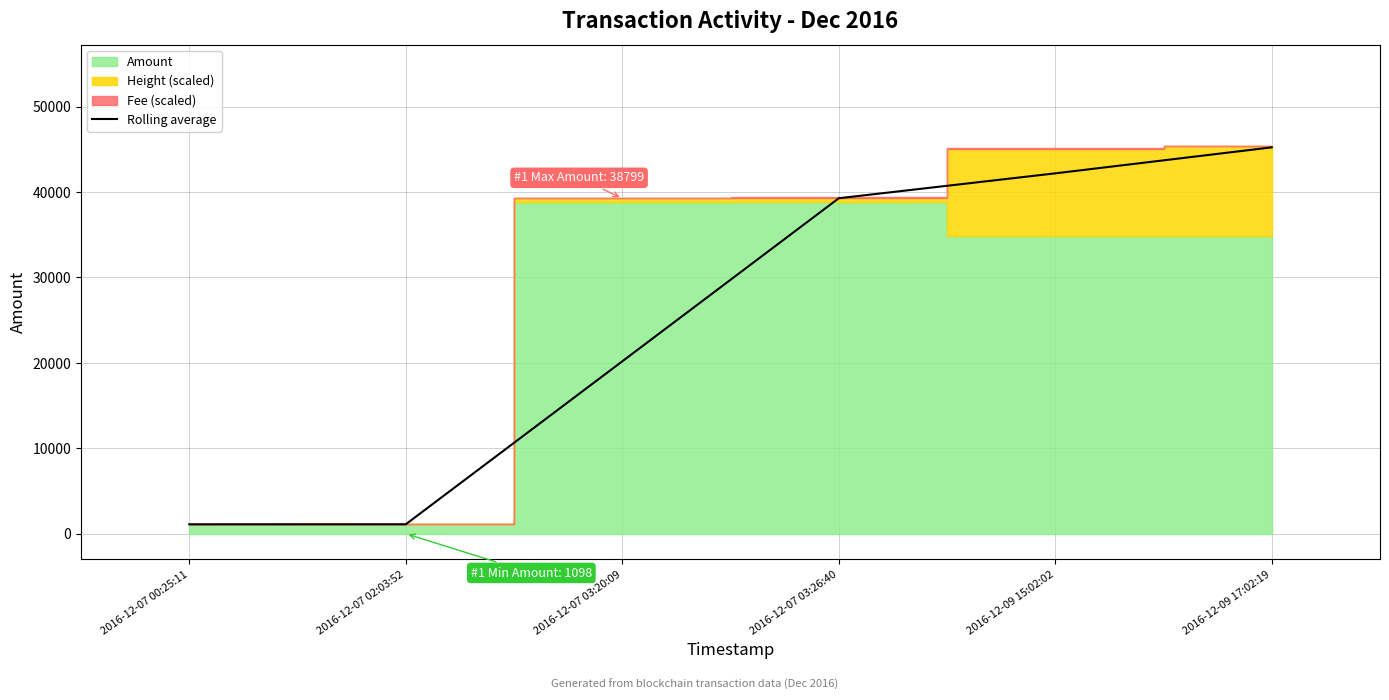

Which category has the lowest value across all series?

2016-12-07 00:25:11